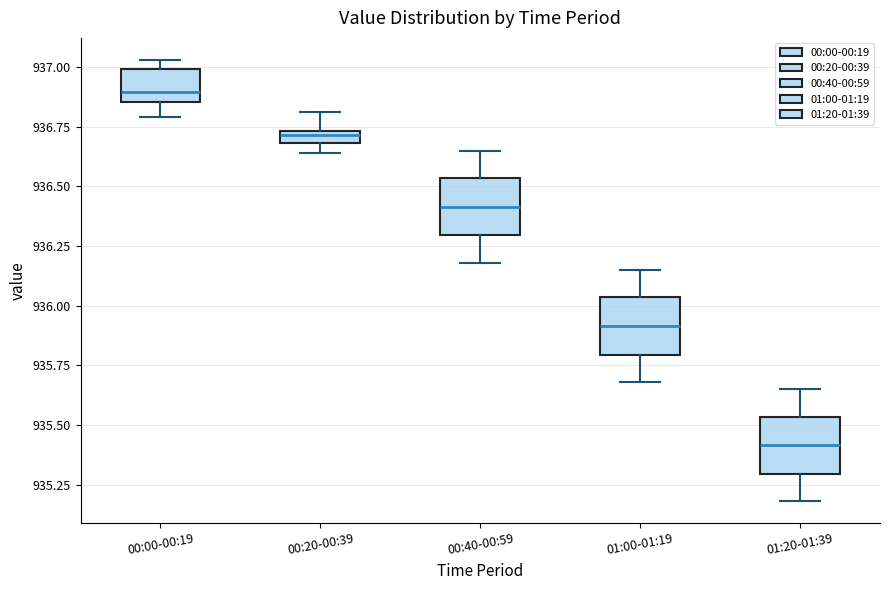

Where is the lower edge of the box for 00:00-00:19 on the y-axis? The values are not printed on the chart, so give them approximately, as read against the axis.

936.85